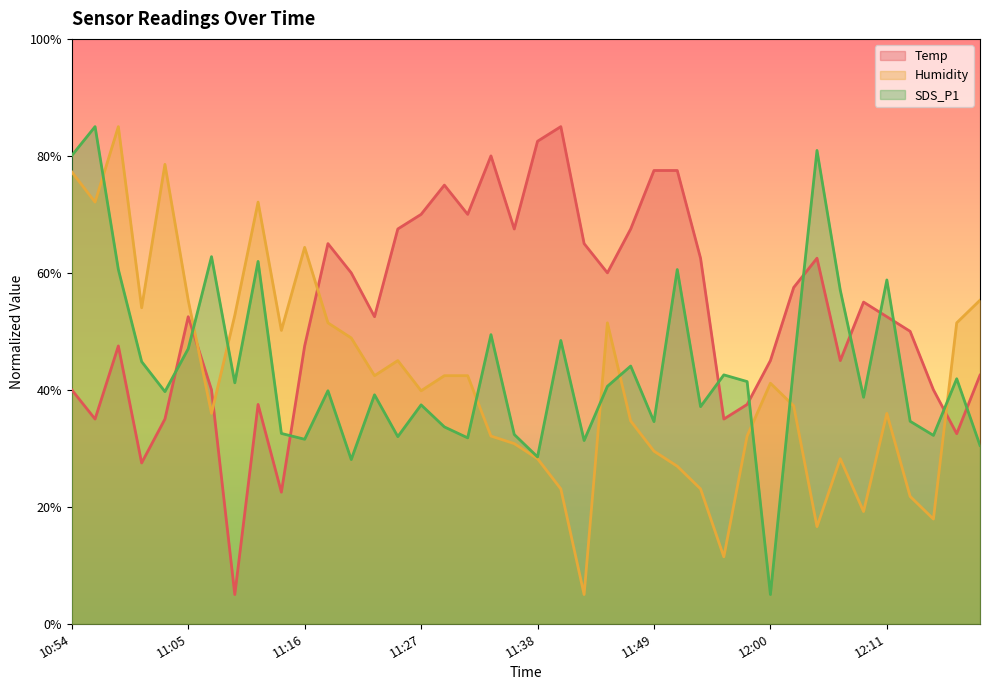

What is the lowest value of the SDS_P1 series?

5.0